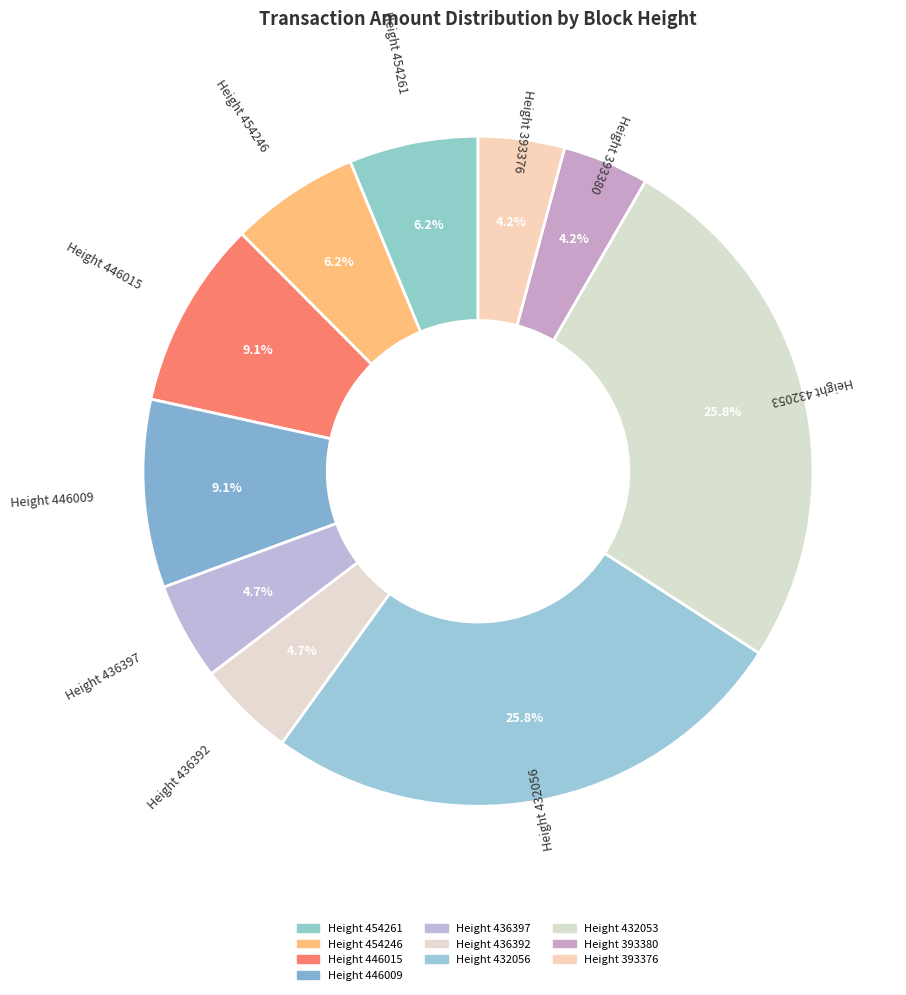

To the nearest percent, what is the average slice percentage?

10%